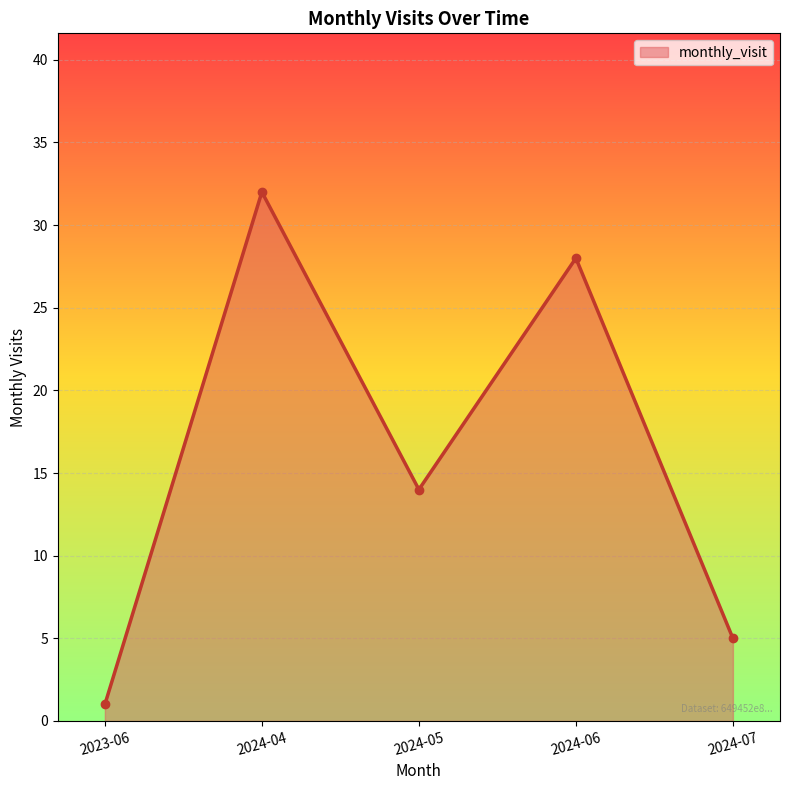

What is the change in value from 2024-05 to 2024-07?

-9